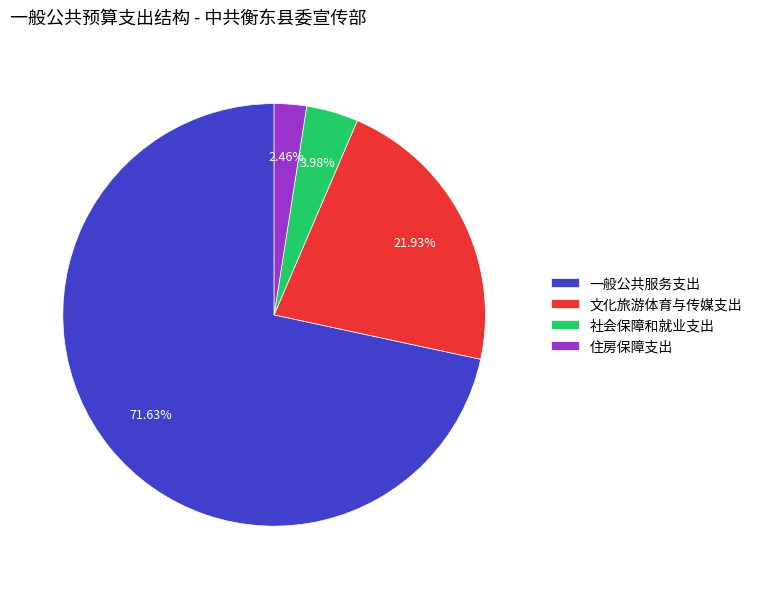

What is the ratio of the value at 一般公共服务支出 to the value at 社会保障和就业支出?

18.0